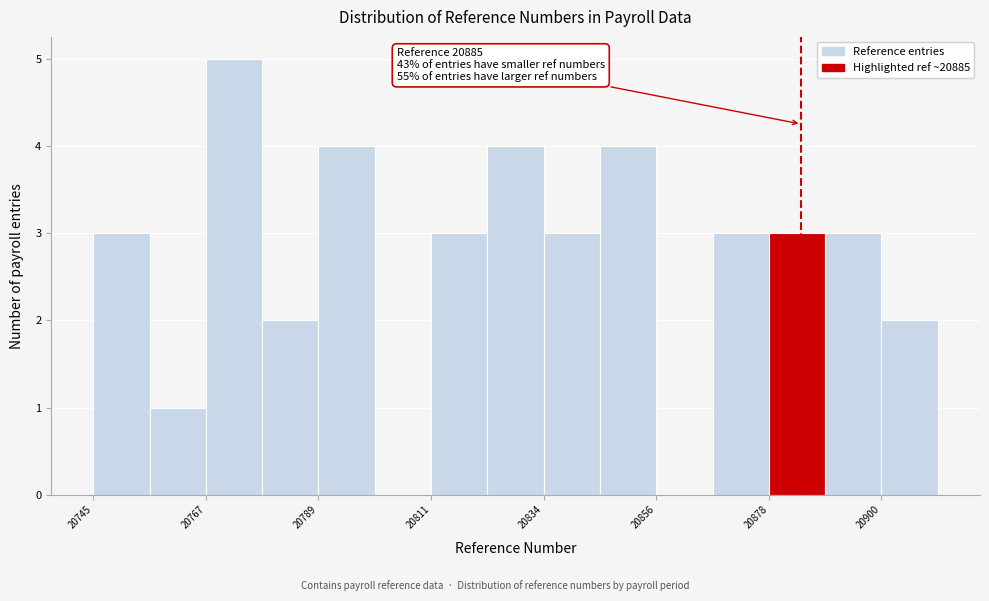

Around what value on the x-axis is the tallest bar? Give the approximate position of its centre, as read against the axis.

20775